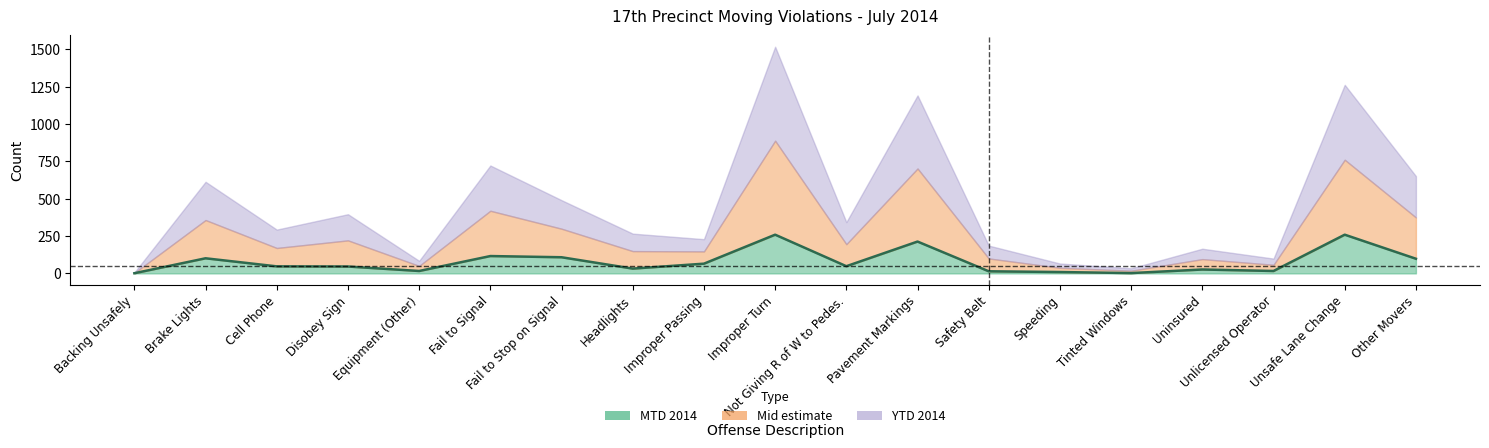

Reading right to left, extract all data points from this chart.

Other Movers=98	Unsafe Lane Change=259	Unlicensed Operator=16	Uninsured=26	Tinted Windows=2	Speeding=9	Safety Belt=14	Pavement Markings=213	Not Giving R of W to Pedes.=48	Improper Turn=259	Improper Passing=65	Headlights=32	Fail to Stop on Signal=108	Fail to Signal=116	Equipment (Other)=16	Disobey Sign=46	Cell Phone=47	Brake Lights=101	Backing Unsafely=1